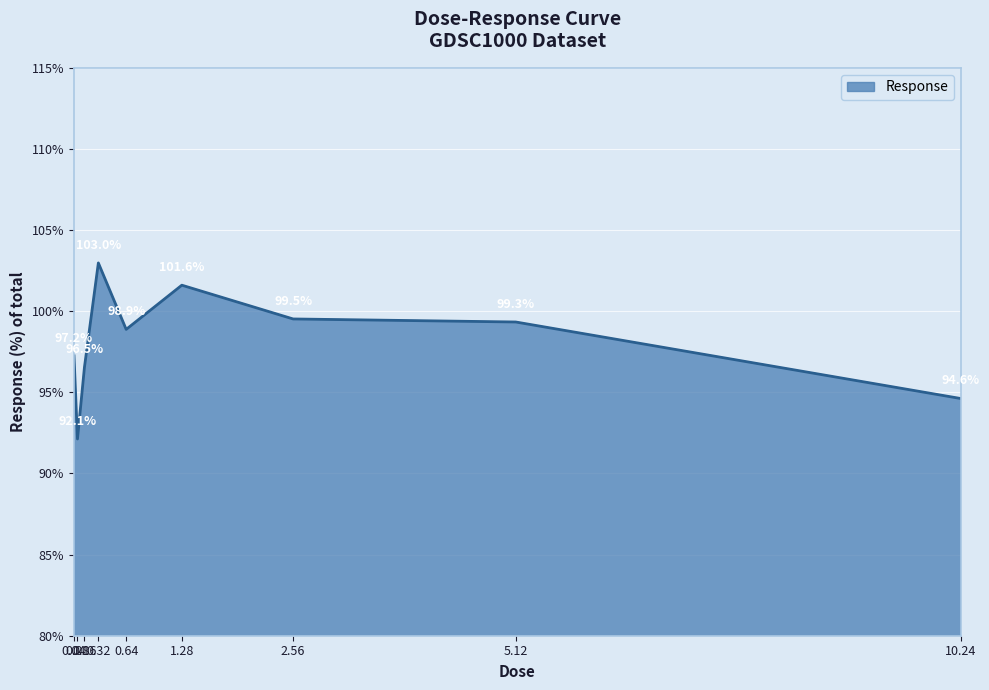

Where is the data nearest to the value 97?

0.04